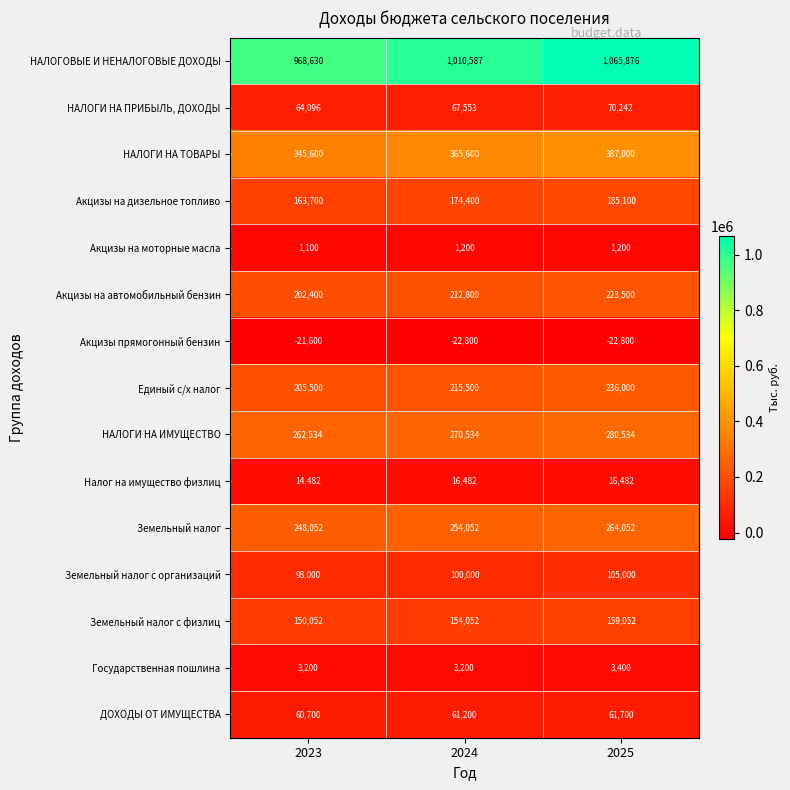

Count the Акцизы прямогонный бензин values in the range -22800 to -21600.

3